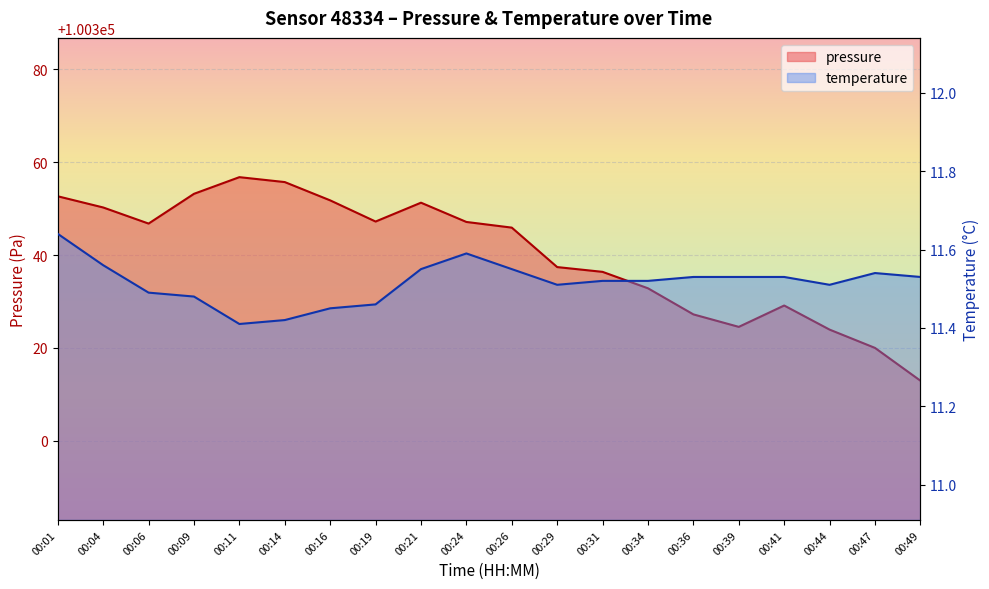

What is the maximum value for temperature?

11.6